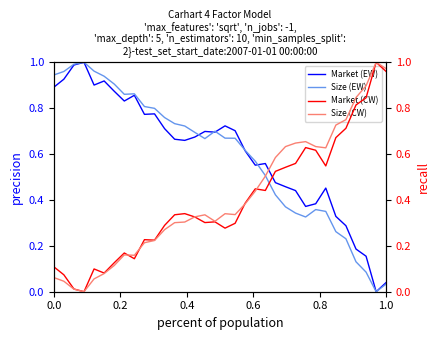

How many values in Market (CW) are above zero?

33